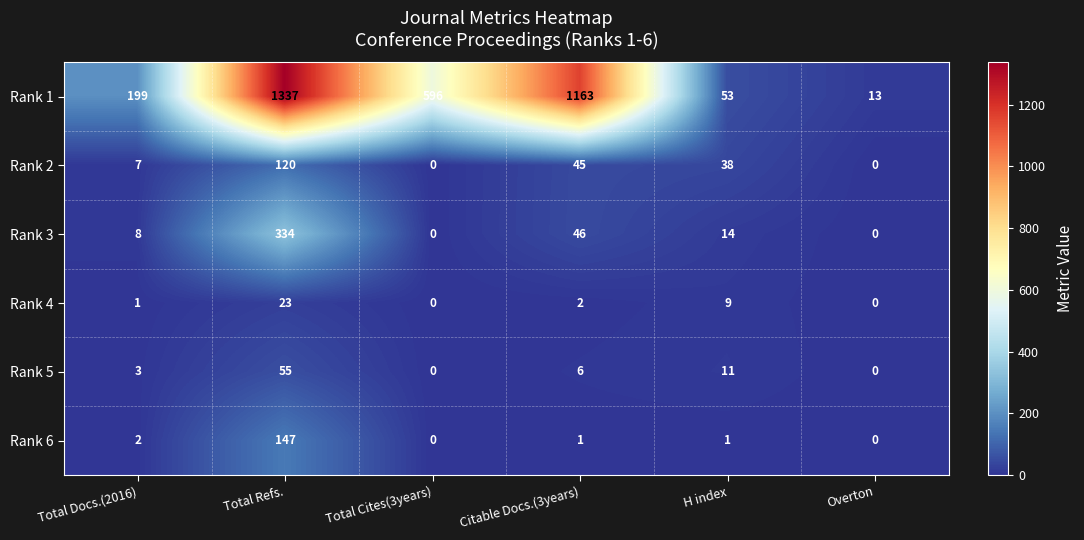

Where is Rank 1 nearest to the value 675?

Total Cites(3years)